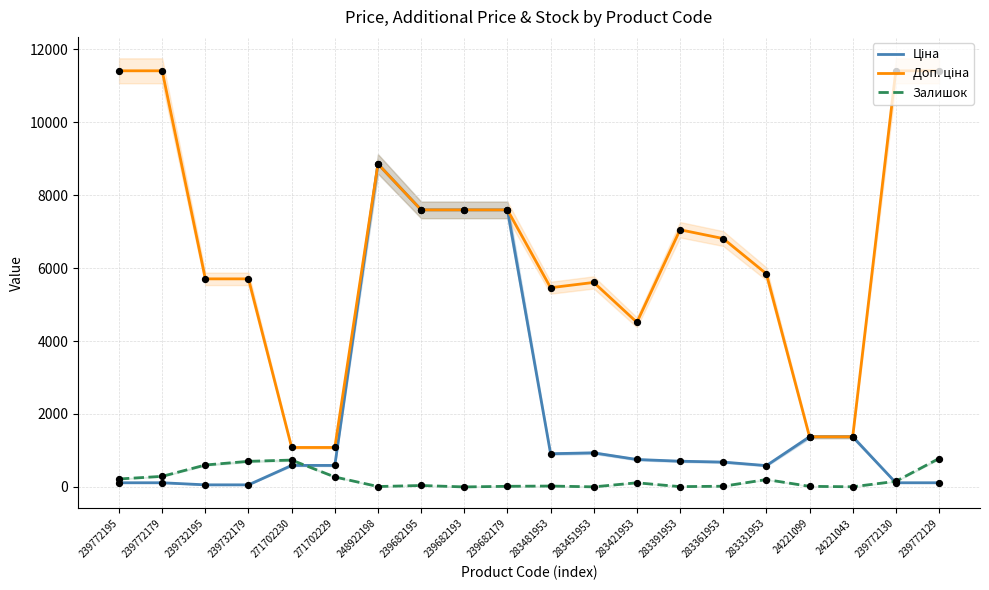

At which category is the sum across all series the highest?

248922198